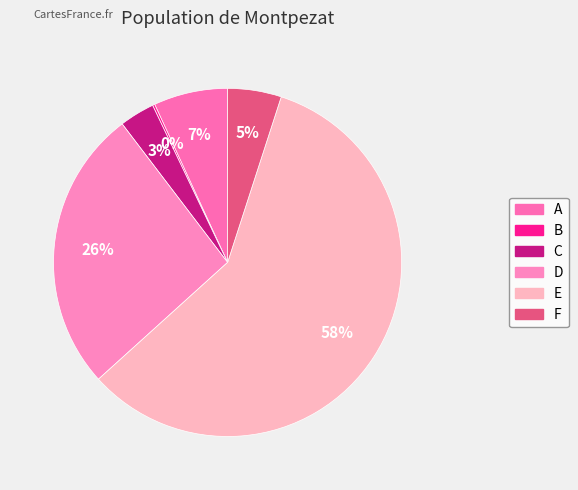

Is there any slice that represents more than half of the pie?

Yes